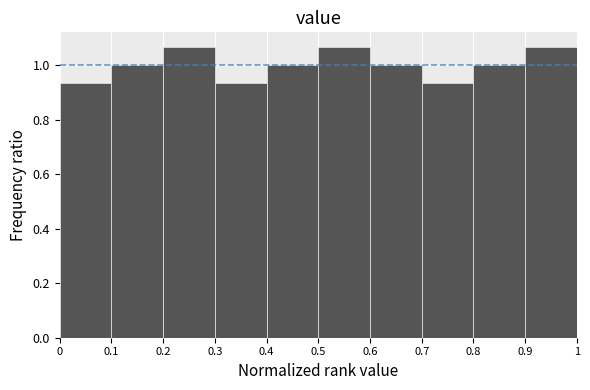

Reading left to right, list every bar in this chart as the range it spans on the x-axis followed by its height. The values are not printed on the chart, so give them approximately, as read against the axis.

0 to 0.1: 0.94
0.1 to 0.2: 1.00
0.2 to 0.3: 1.06
0.3 to 0.4: 0.94
0.4 to 0.5: 1.00
0.5 to 0.6: 1.06
0.6 to 0.7: 1.00
0.7 to 0.8: 0.94
0.8 to 0.9: 1.00
0.9 to 1: 1.06